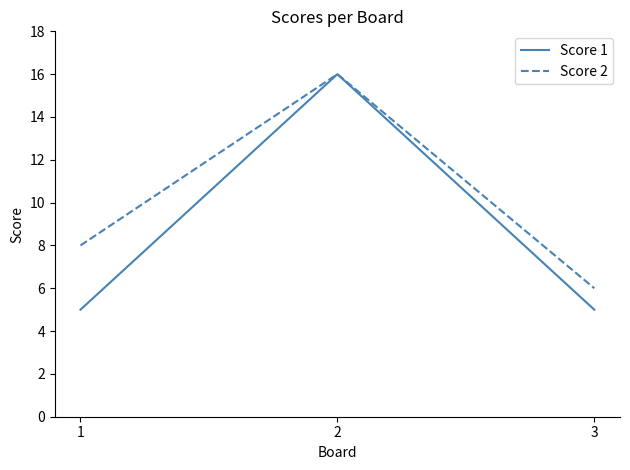

Which label corresponds to the largest value in the chart?

2